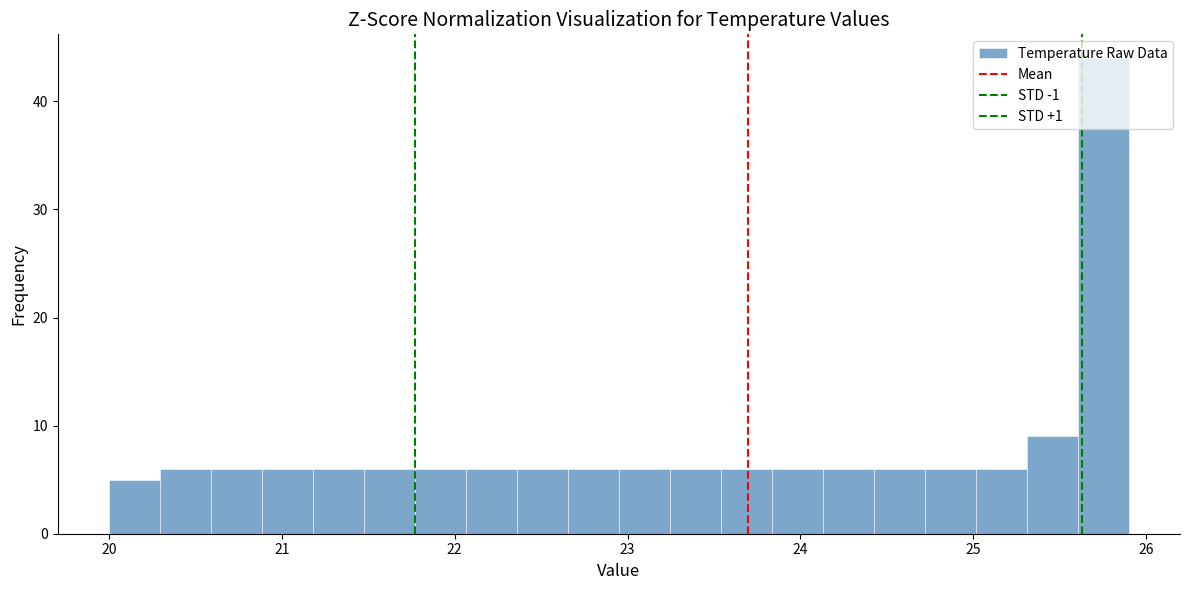

Read against the x-axis, roughly where is the centre of the tallest bar?

25.8